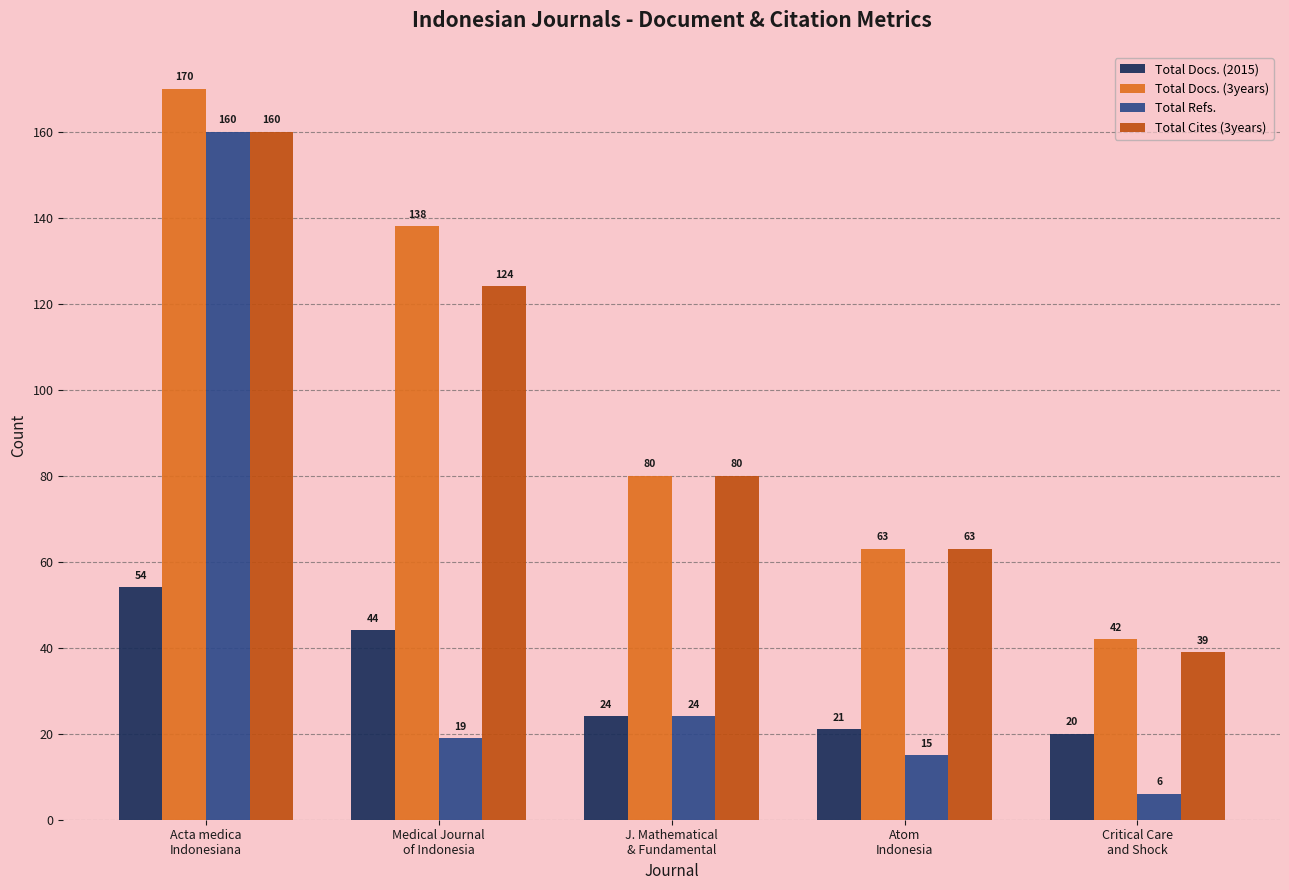

Is the value of Total Cites (3years) at Critical Care
and Shock greater than the value of Total Docs. (3years) at Medical Journal
of Indonesia?

No